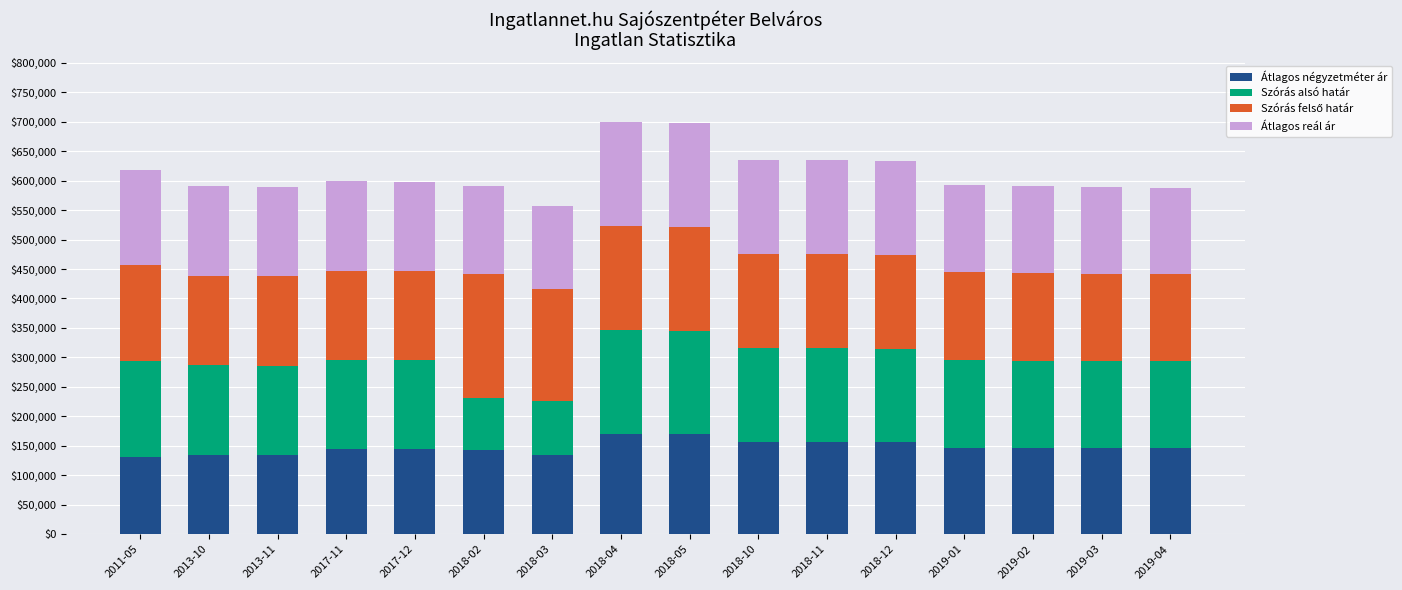

What is the maximum value for Átlagos négyzetméter ár?

169354